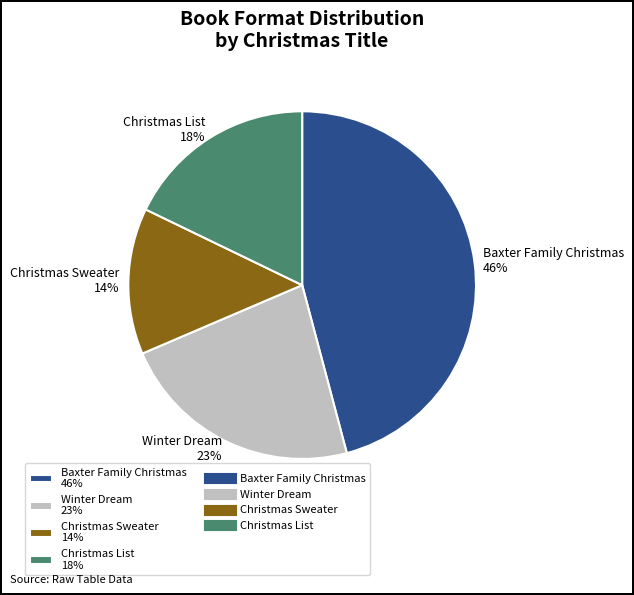

What is the largest slice in the pie chart?

Baxter Family Christmas